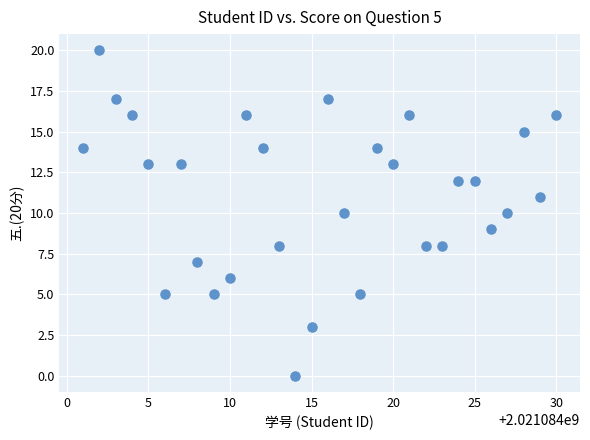

What is the range of X values (max minus min)?

29